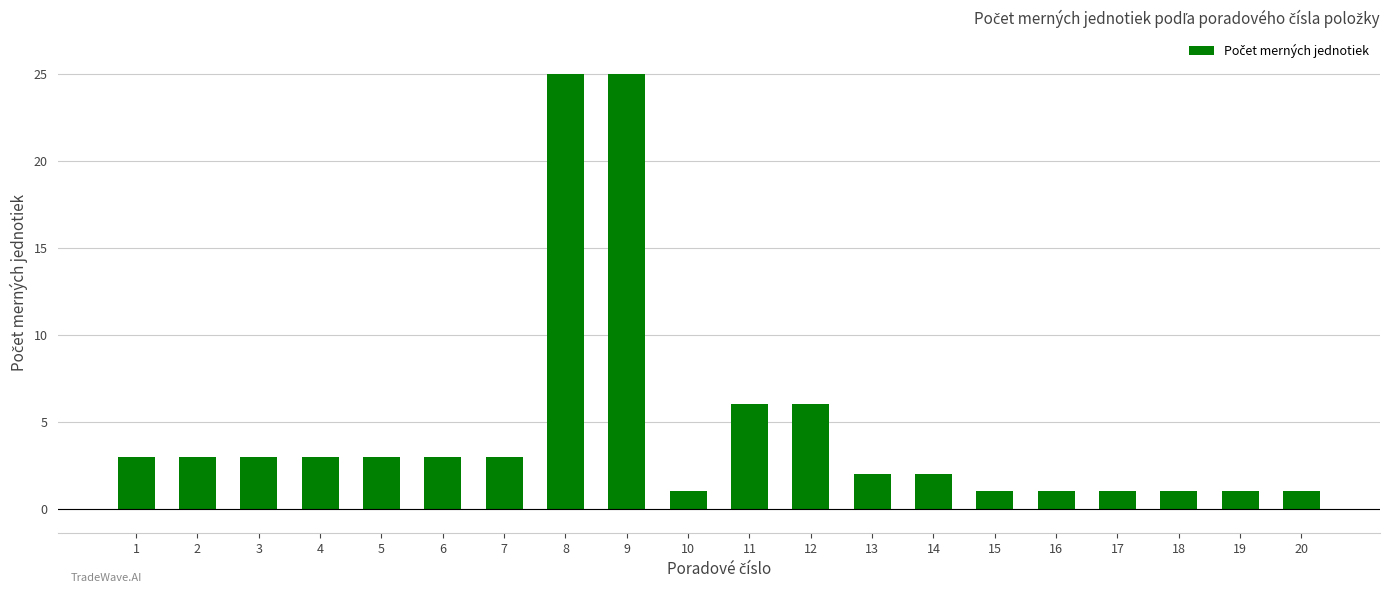

The value at 6 is 3. True or false?

True